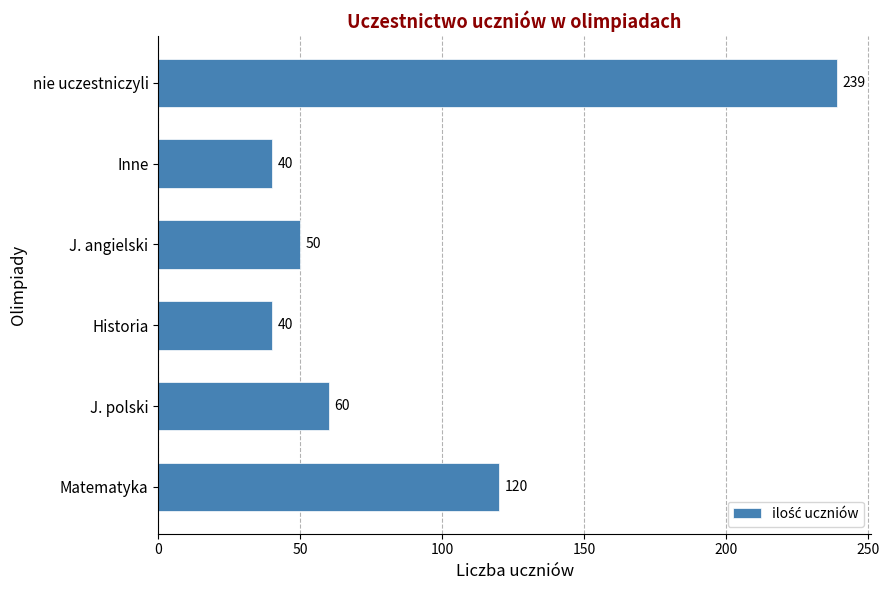

Which label corresponds to the largest value in the chart?

nie uczestniczyli